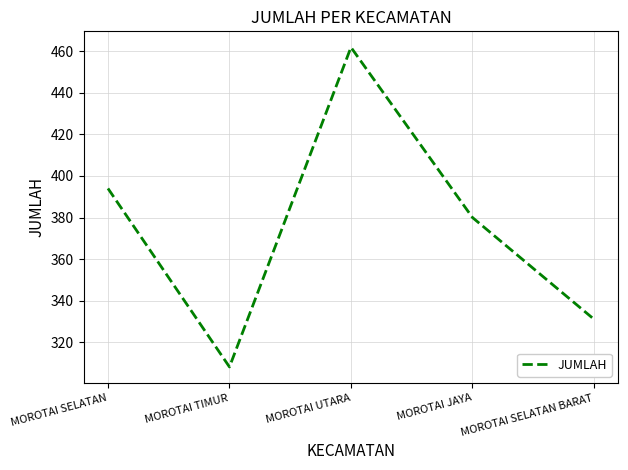

True or false: there are more than 1 points higher than both neighbors.

False